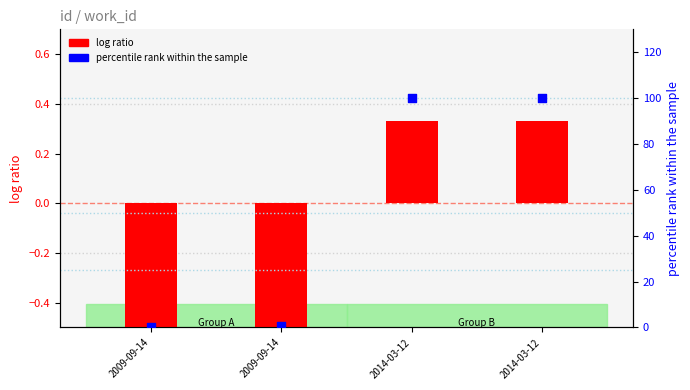

Which series contains the lowest Y value?

log ratio